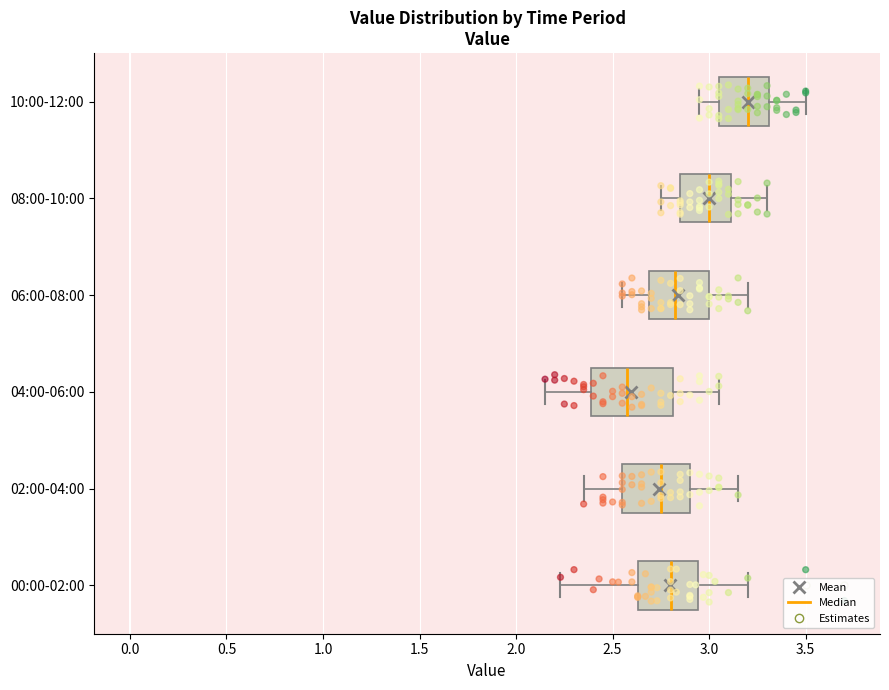

Where is the left edge of the box for 06:00-08:00 on the x-axis? The values are not printed on the chart, so give them approximately, as read against the axis.

2.70